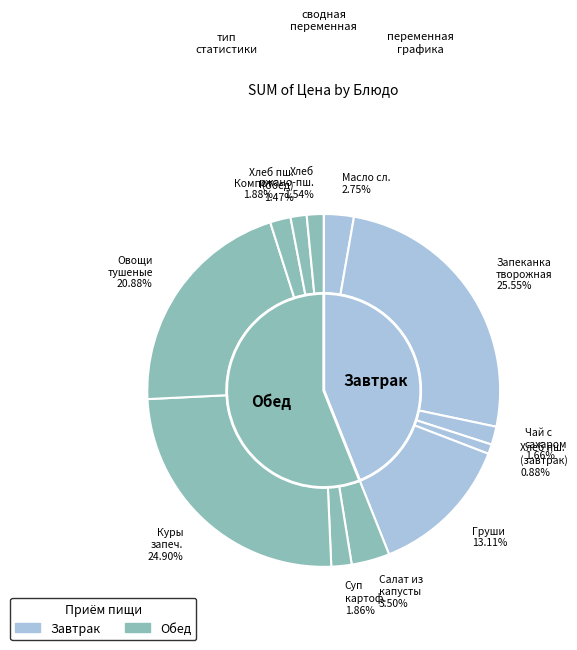

To the nearest percent, what is the difference between the largest and smallest slice percentages?

25%